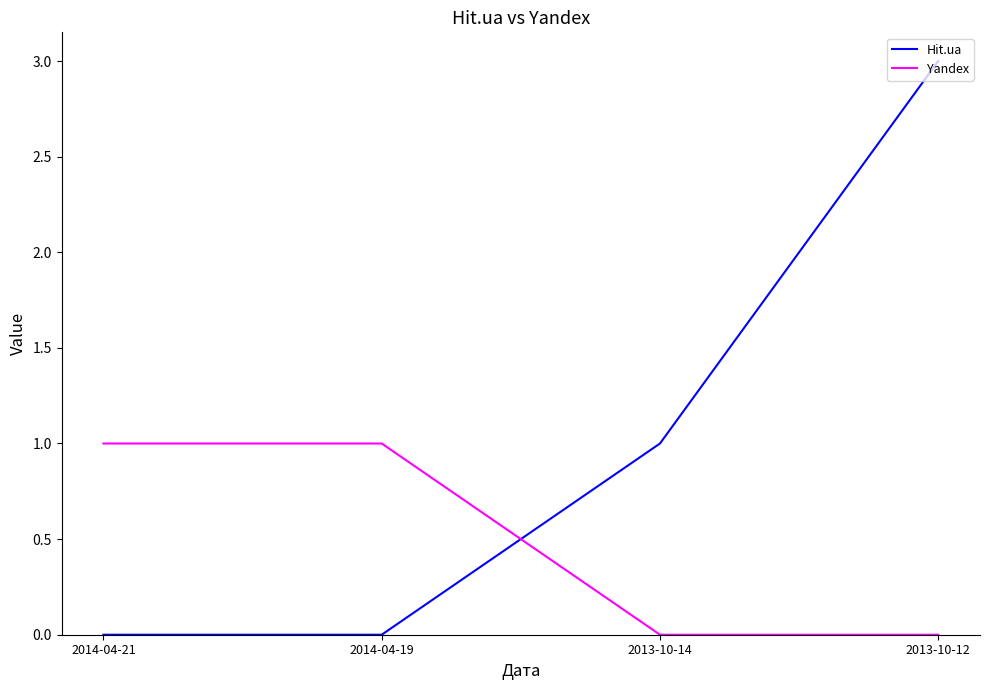

Count the Hit.ua values in the range 0 to 3.

4